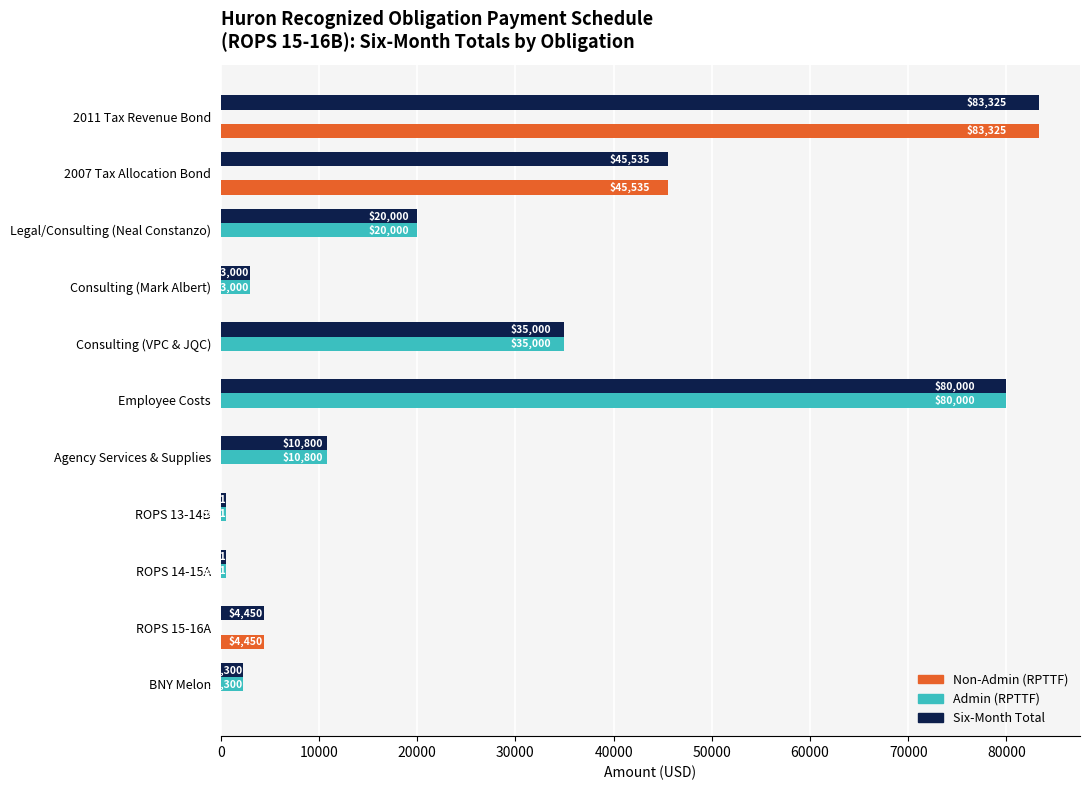

Which series changed the most between 2011 Tax Revenue Bond and ROPS 13-14B?

Non-Admin (RPTTF)